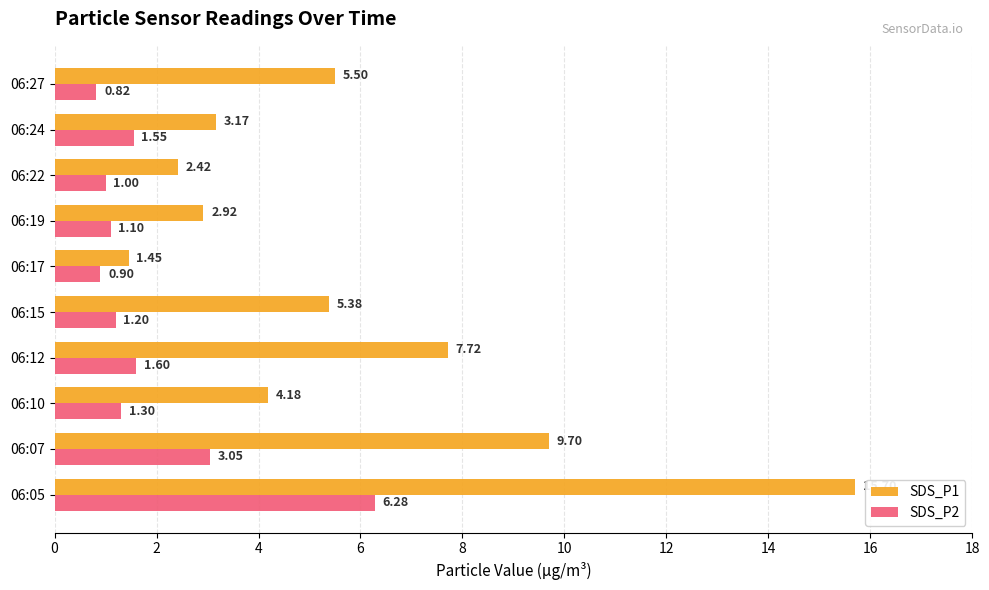

List the series in order of their overall mean, highest first.

SDS_P1, SDS_P2